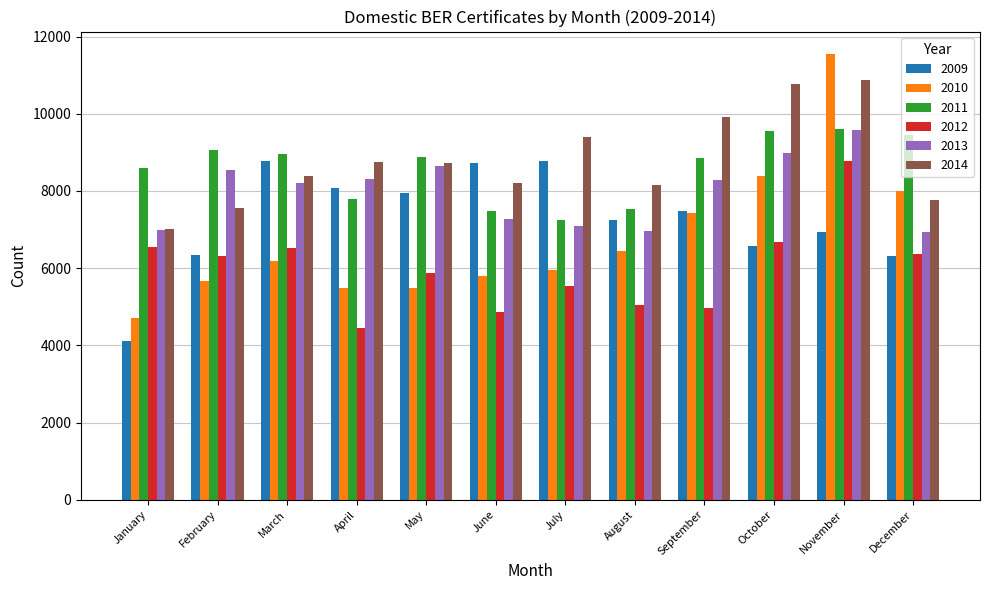

What value does the 2011 series have at December?

9457